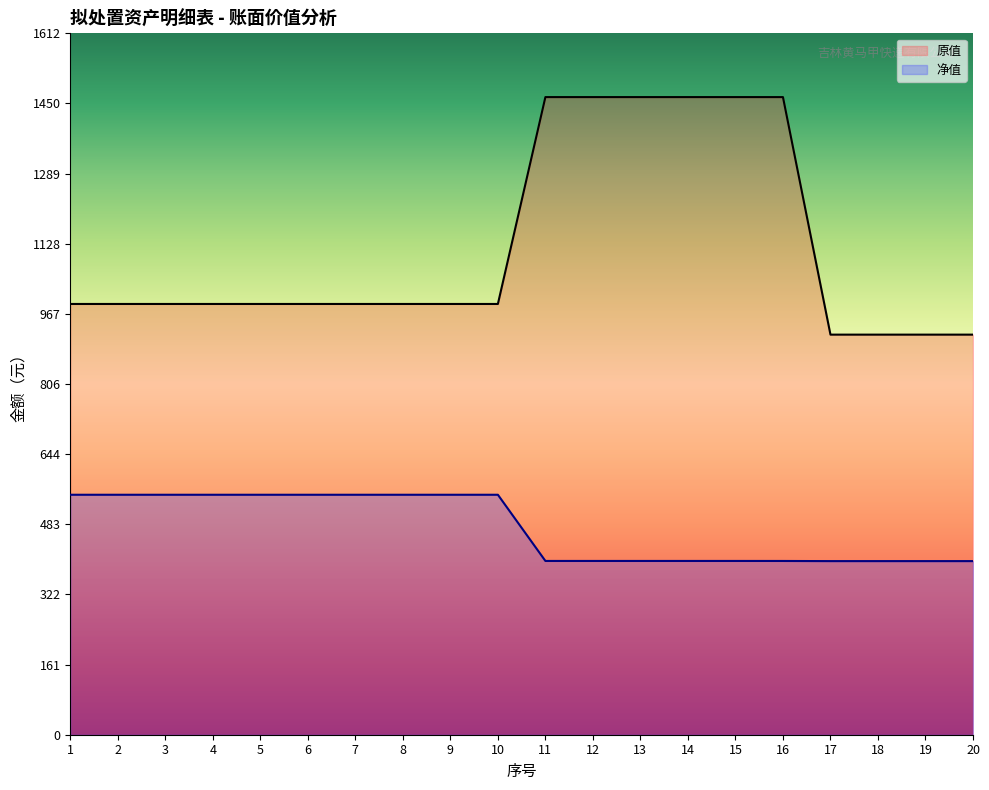

Is the value of 净值 at 12 greater than the value of 原值 at 5?

No